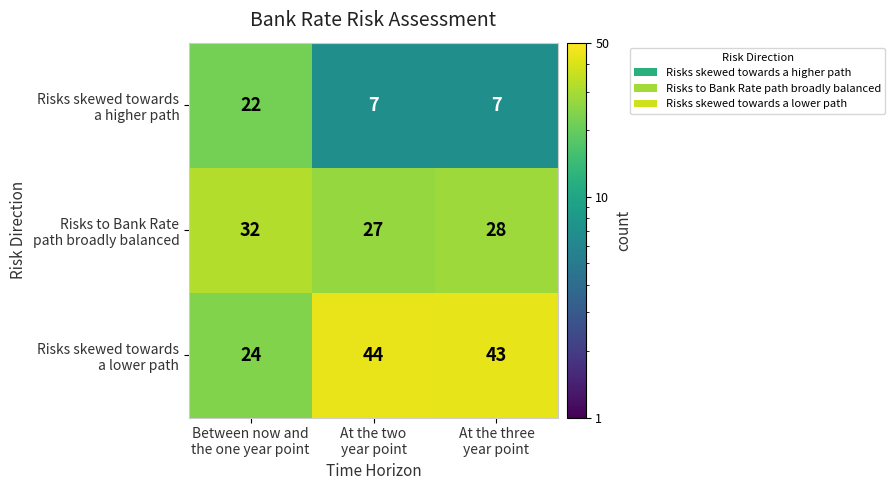

What is the smallest value displayed?

7